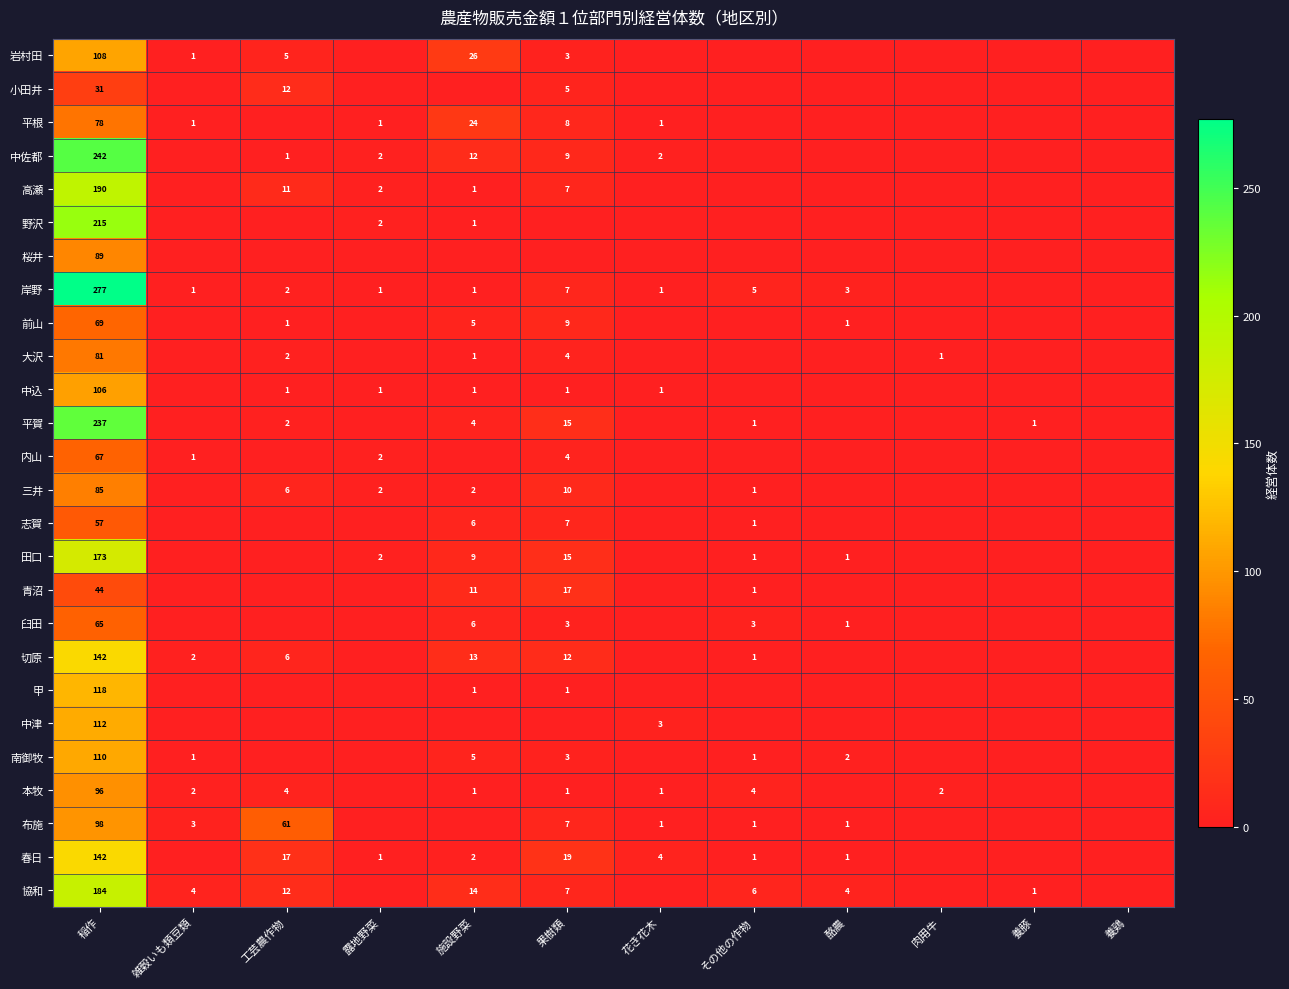

Is the value of 協和 at 養豚 greater than the value of 本牧 at 雑穀いも類豆類?

No